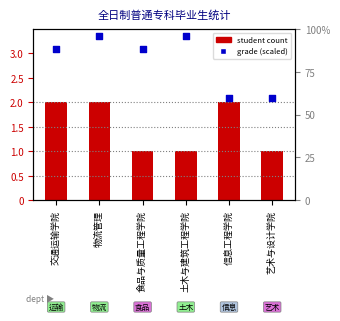

Which series reaches the minimum Y coordinate?

student count